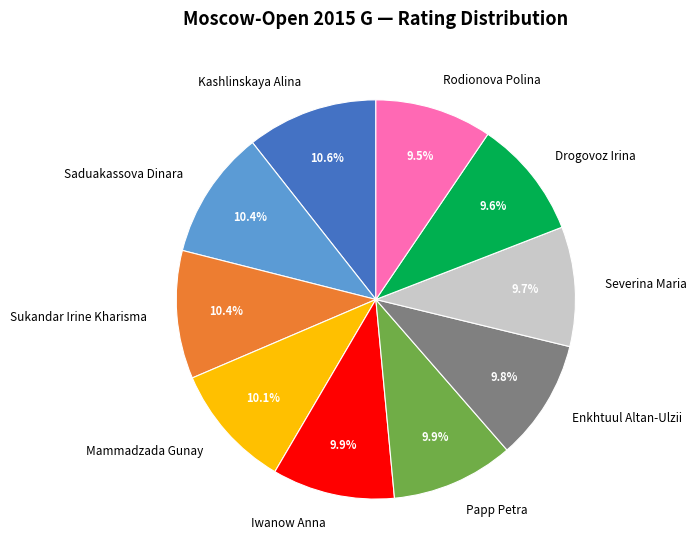

Count the number of slices in the pie.

10